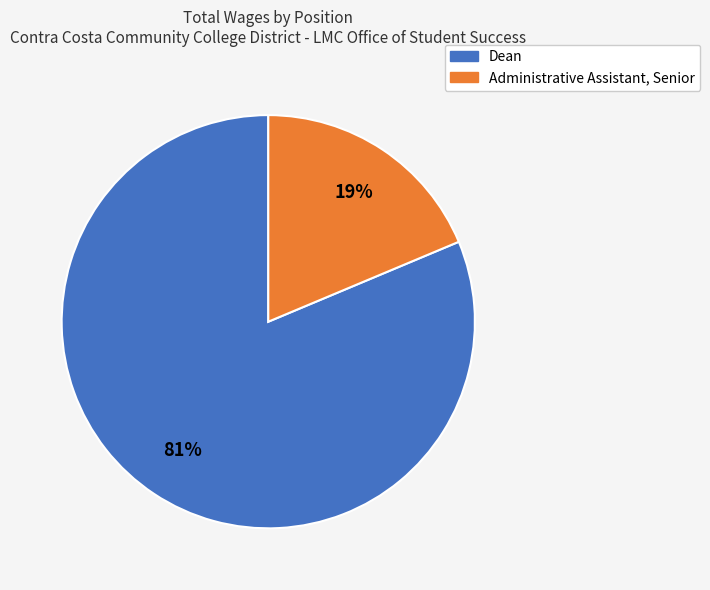

Combined, do Dean and Administrative Assistant, Senior account for over 50%?

Yes